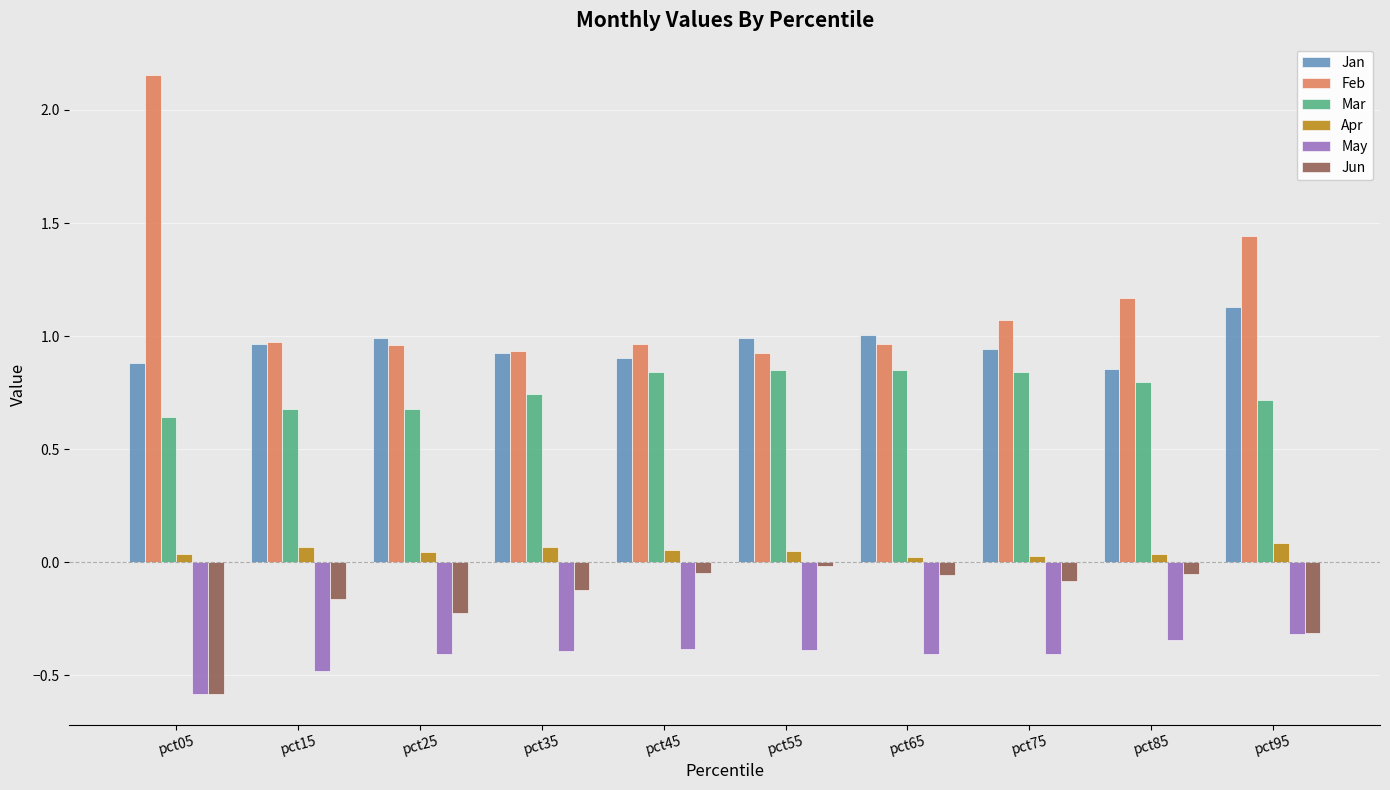

The value of Feb at pct35 is 0.9. True or false?

True